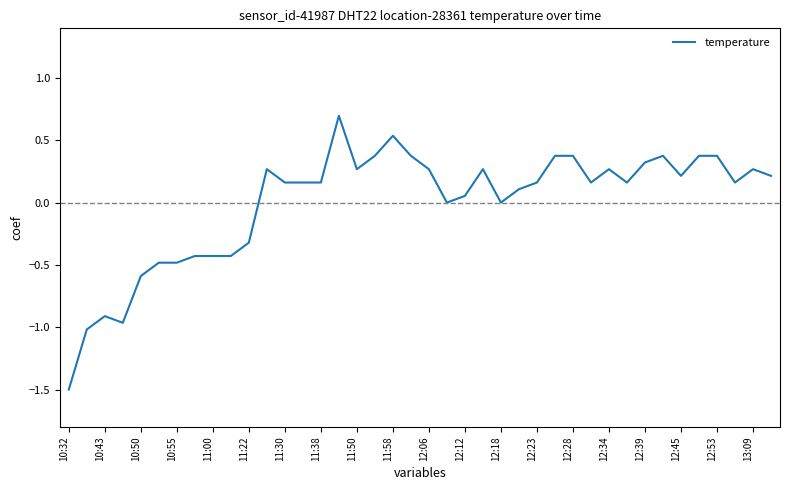

What is the smallest value displayed?

-1.5